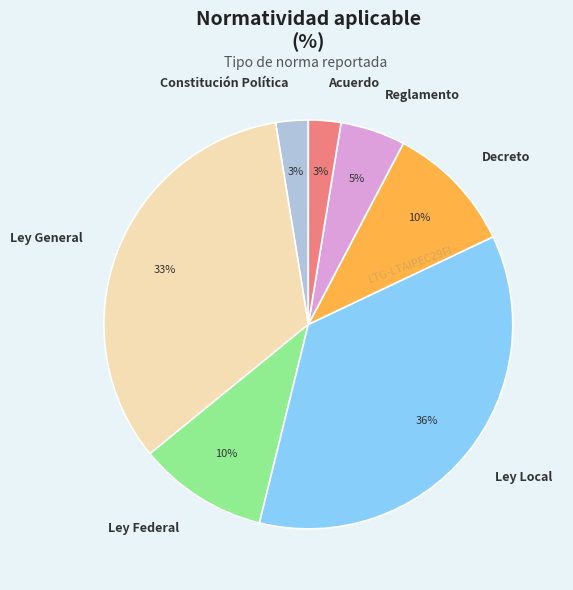

Is it true that Constitución Política is 17% of the pie?

False